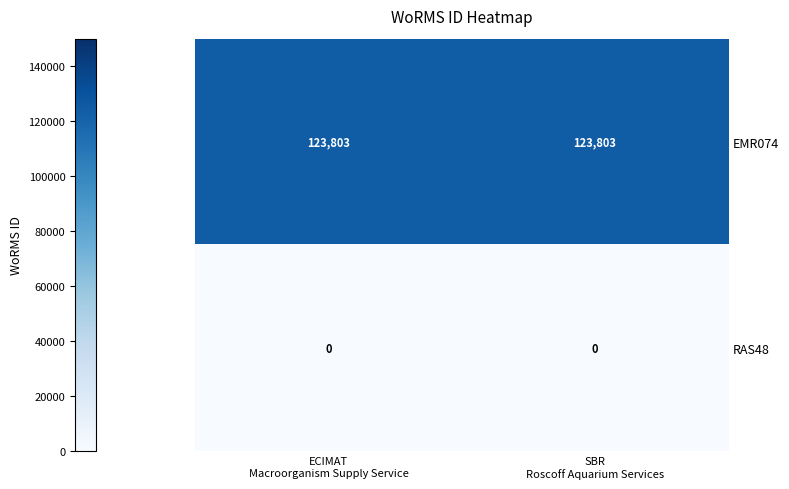

List the series in order of their overall mean, lowest first.

RAS48, EMR074